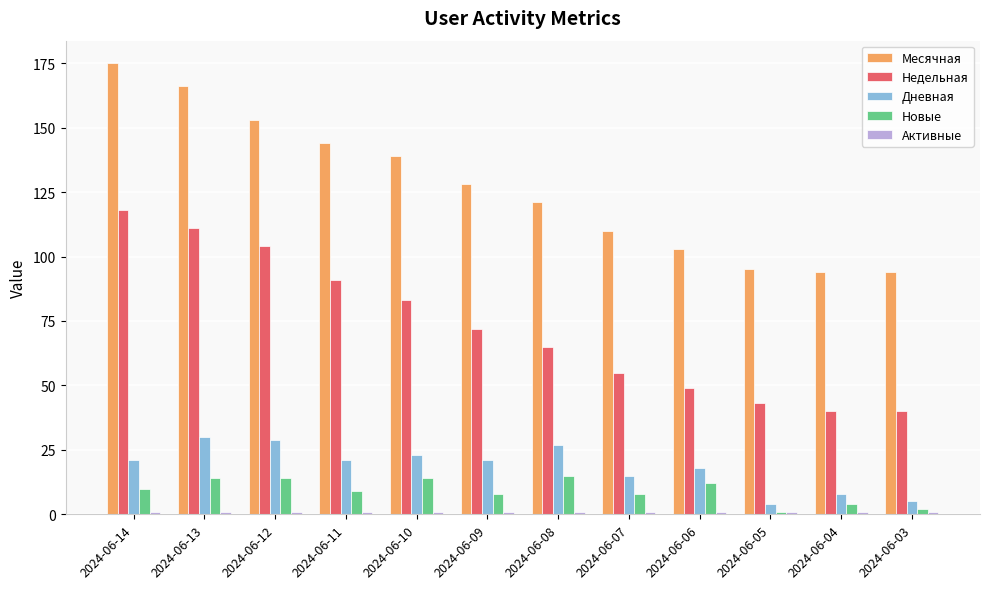

Which series has the largest total across all categories?

Месячная